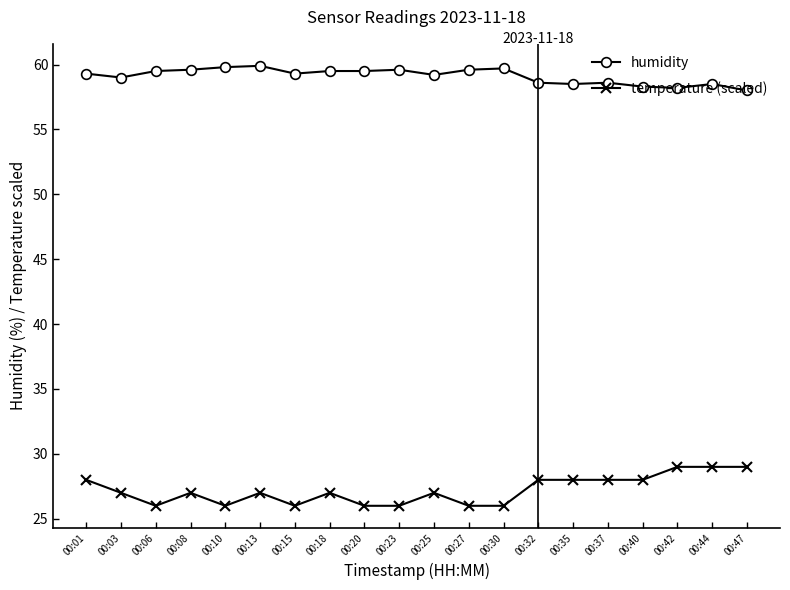

What is the greatest value displayed?

59.9